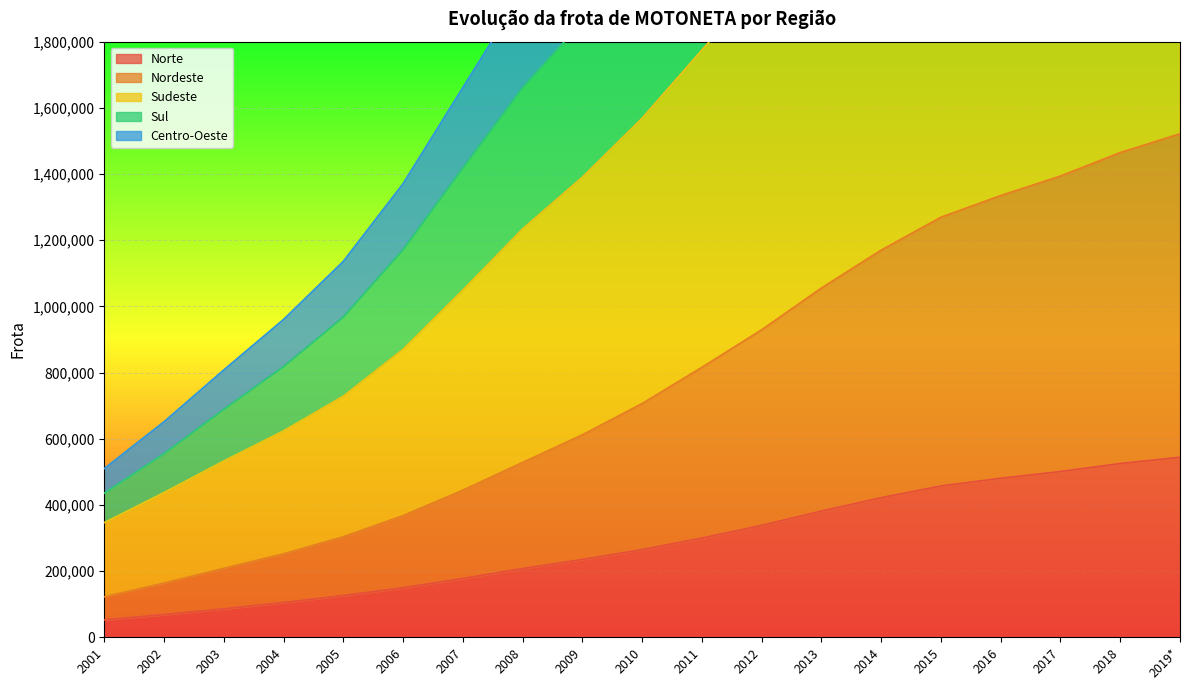

At how many categories does at least one series exceed 4196660?

2